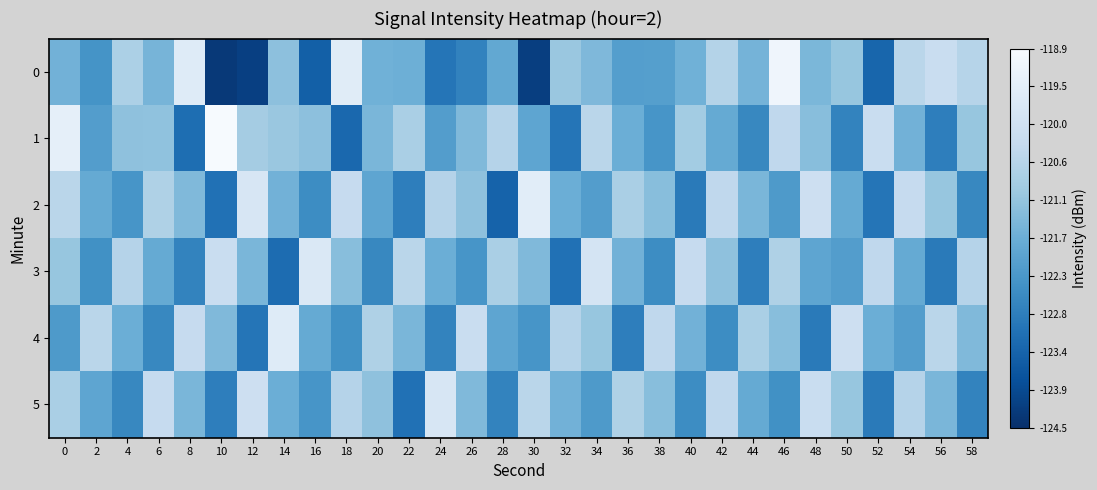

What is the total value across all series at 2?

-731.0